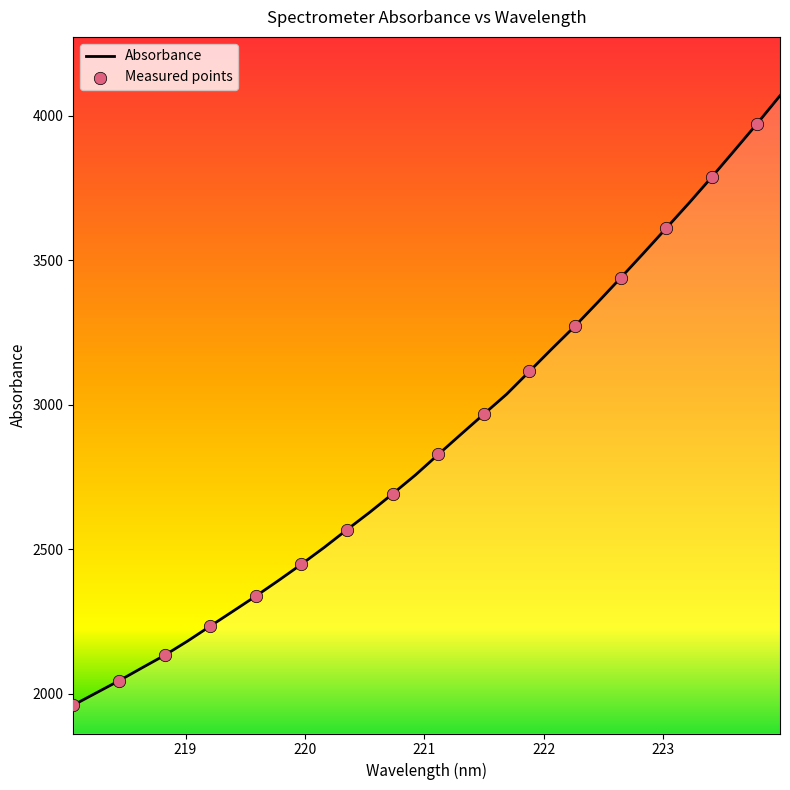

What is the greatest value displayed?

4069.0